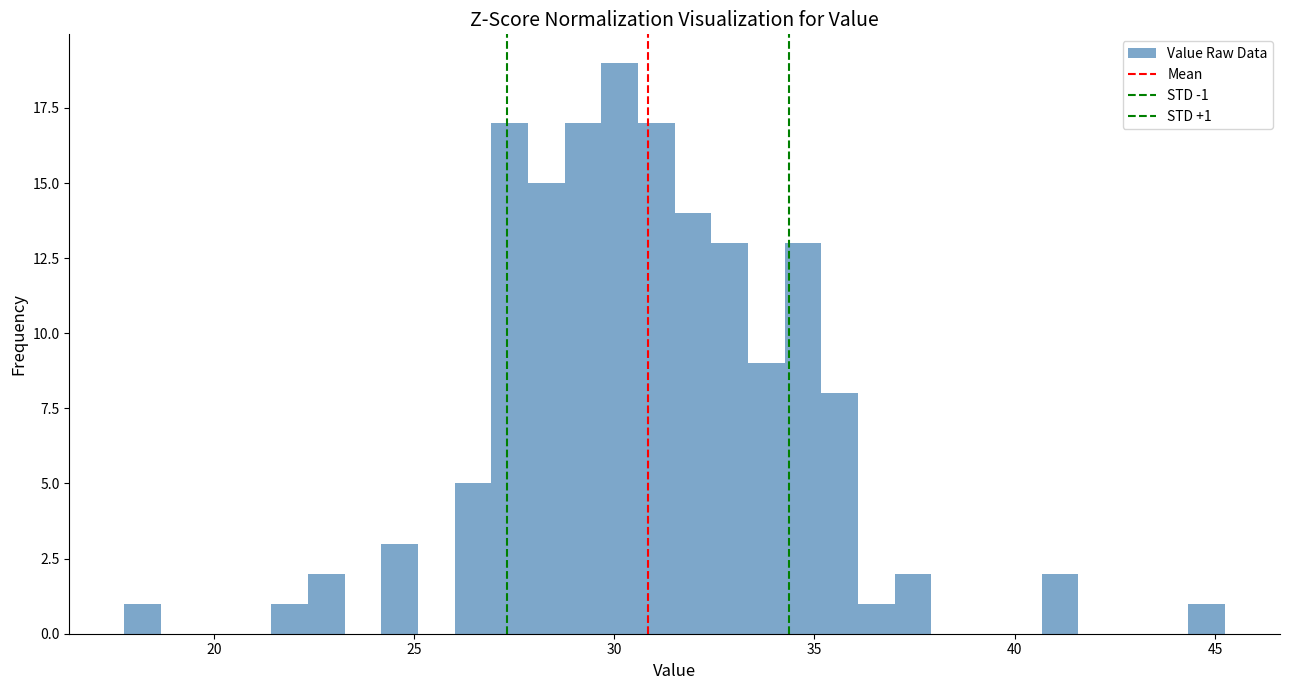

Read against the x-axis, roughly where is the centre of the tallest bar?

30.0